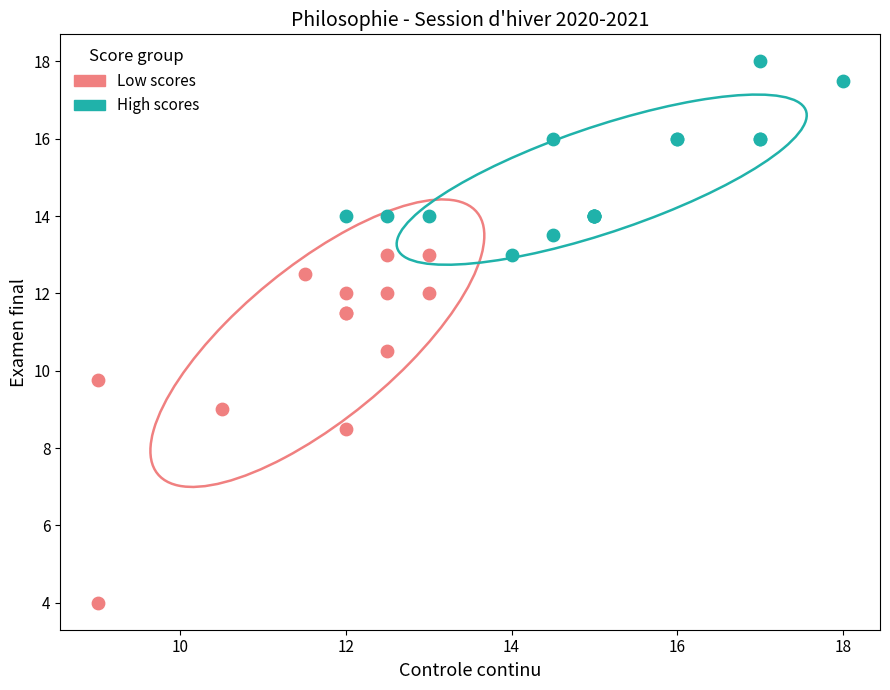

Which series reaches the minimum Y coordinate?

Low scores